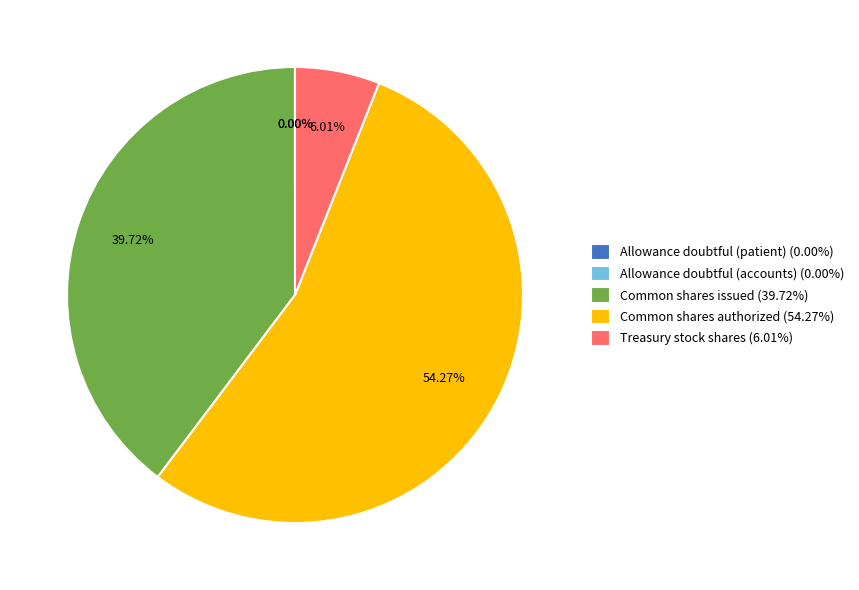

Which category accounts for the majority?

Common shares authorized (54.27%)